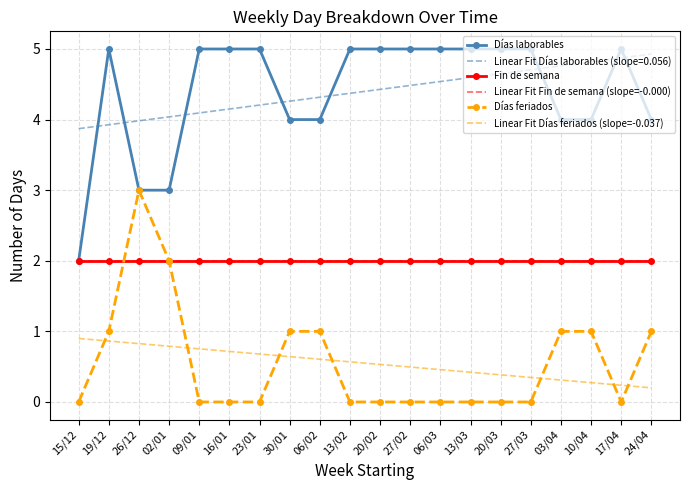

At how many categories does at least one series exceed 0?

20